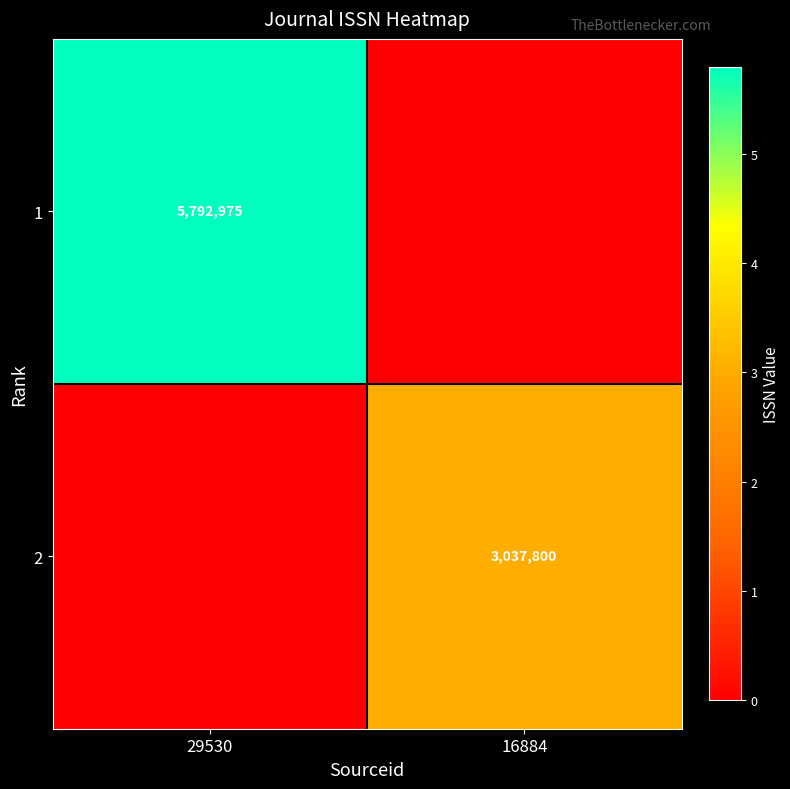

Which category has the lowest value across all series?

16884